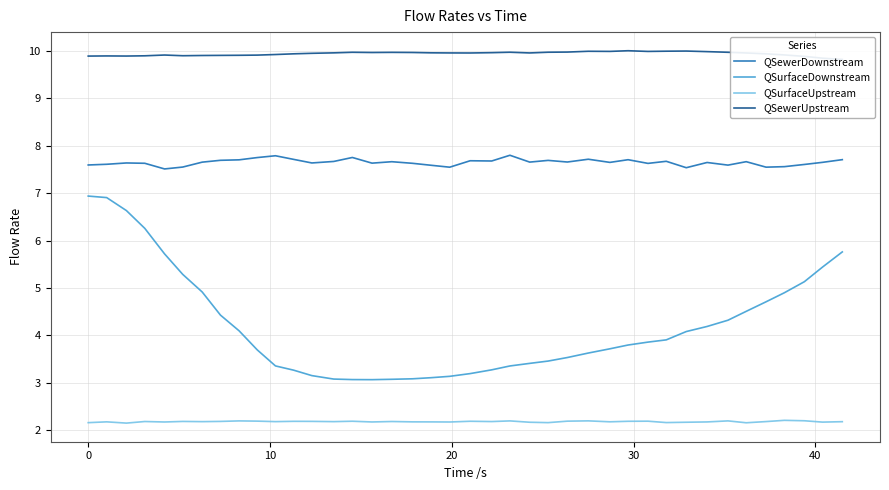

True or false: QSurfaceDownstream and QSewerDownstream intersect in this chart.

False